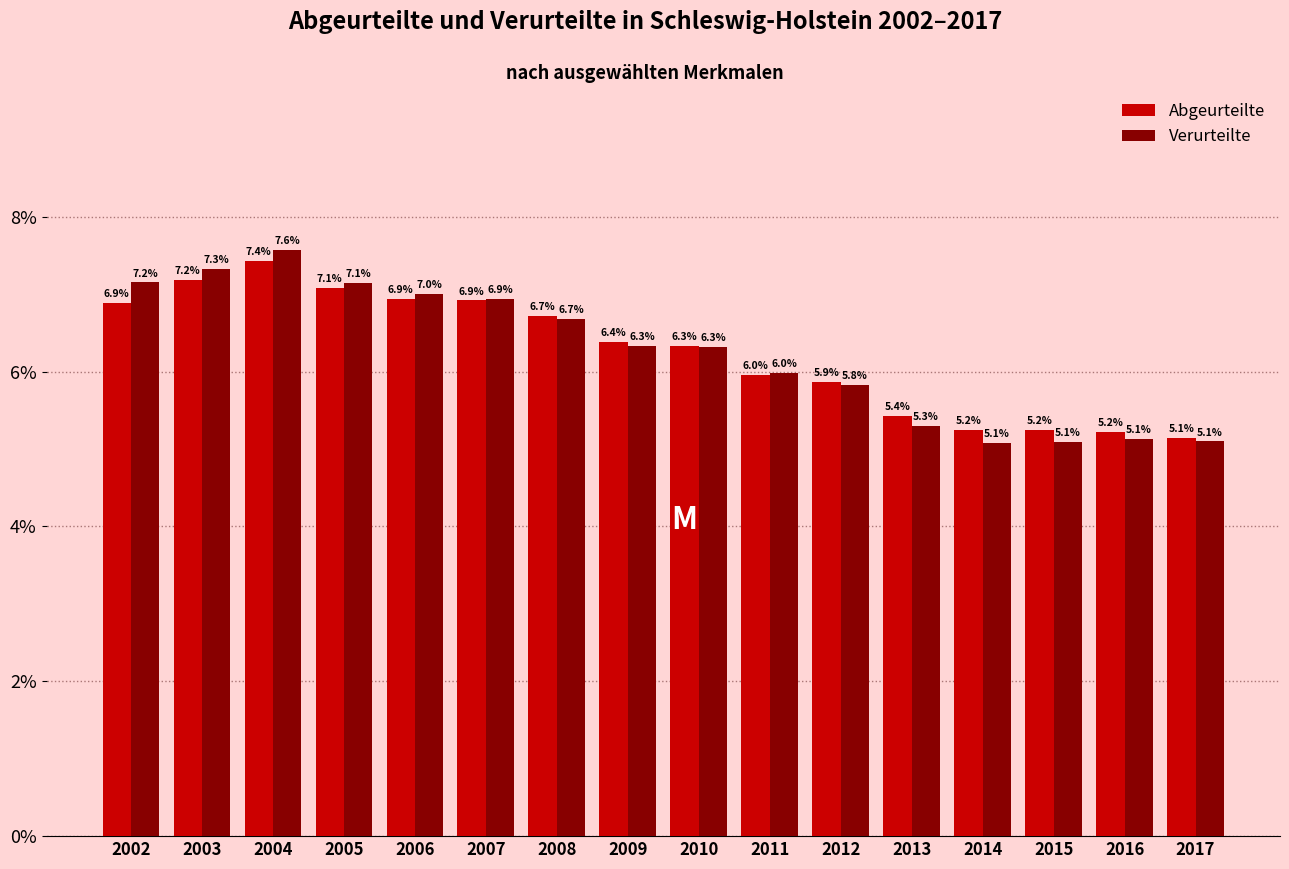

Reading right to left, transcribe all the data shown in this chart.

Abgeurteilte: 5.1	5.2	5.2	5.2	5.4	5.9	6.0	6.3	6.4	6.7	6.9	6.9	7.1	7.4	7.2	6.9
Verurteilte: 5.1	5.1	5.1	5.1	5.3	5.8	6.0	6.3	6.3	6.7	6.9	7.0	7.1	7.6	7.3	7.2